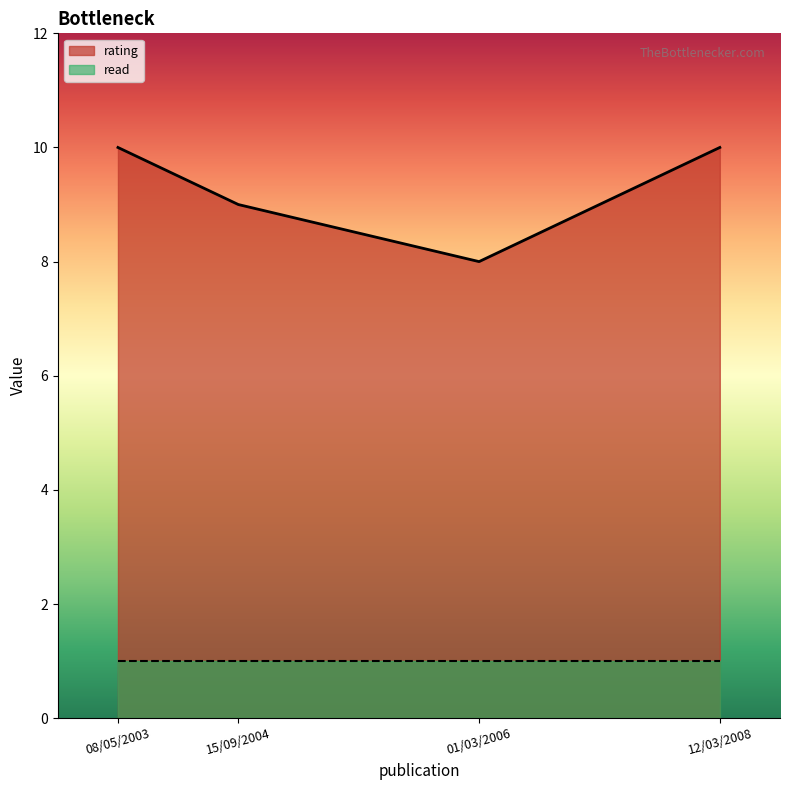

Where is the data nearest to the value 9?

15/09/2004